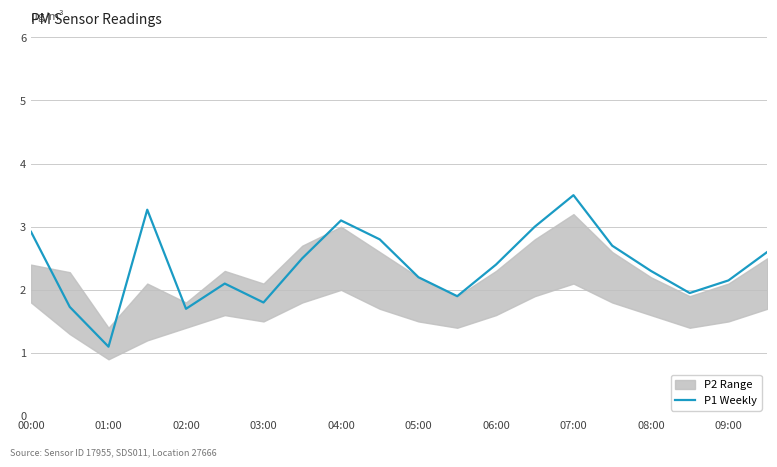

At which label does the data first exceed 2?

00:00